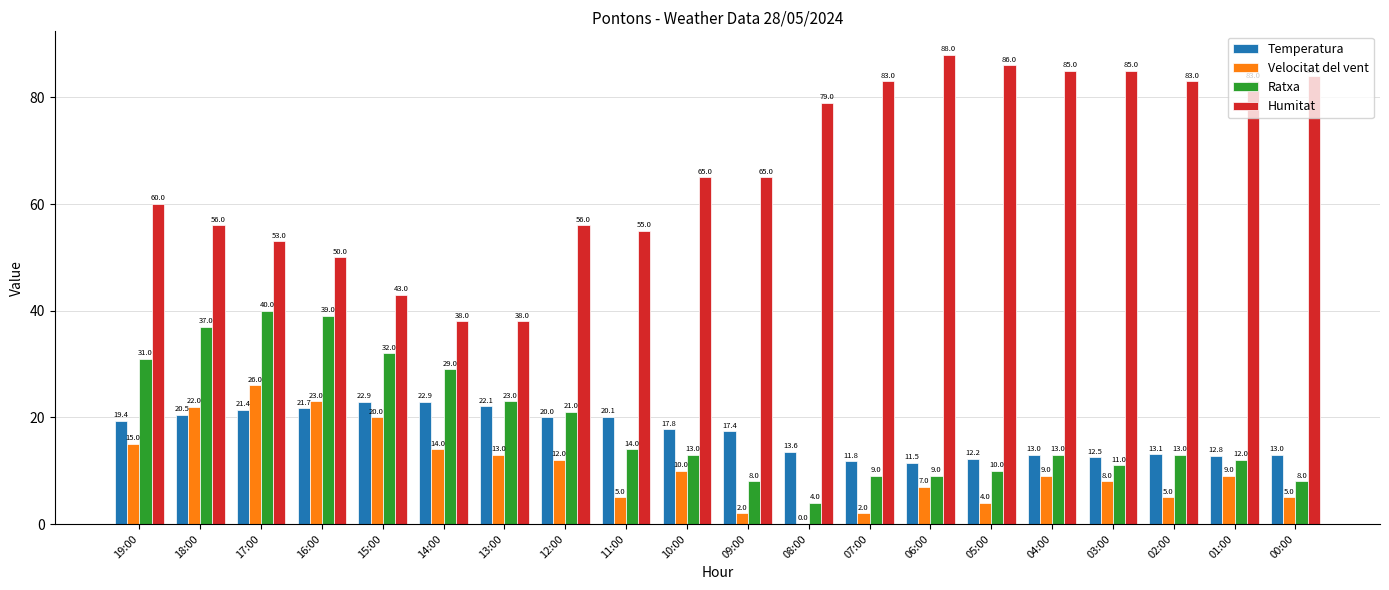

What is the sum of the Temperatura values at 02:00 and 18:00?

33.6